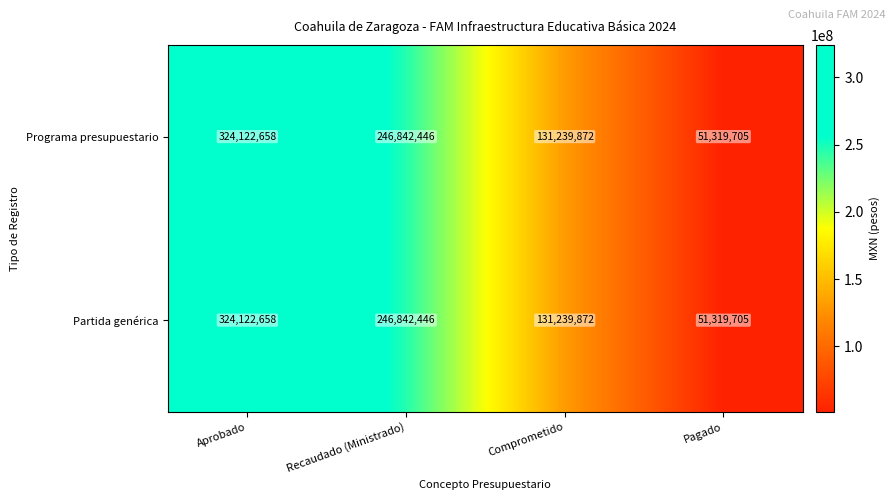

Count the number of categories in the chart.

4